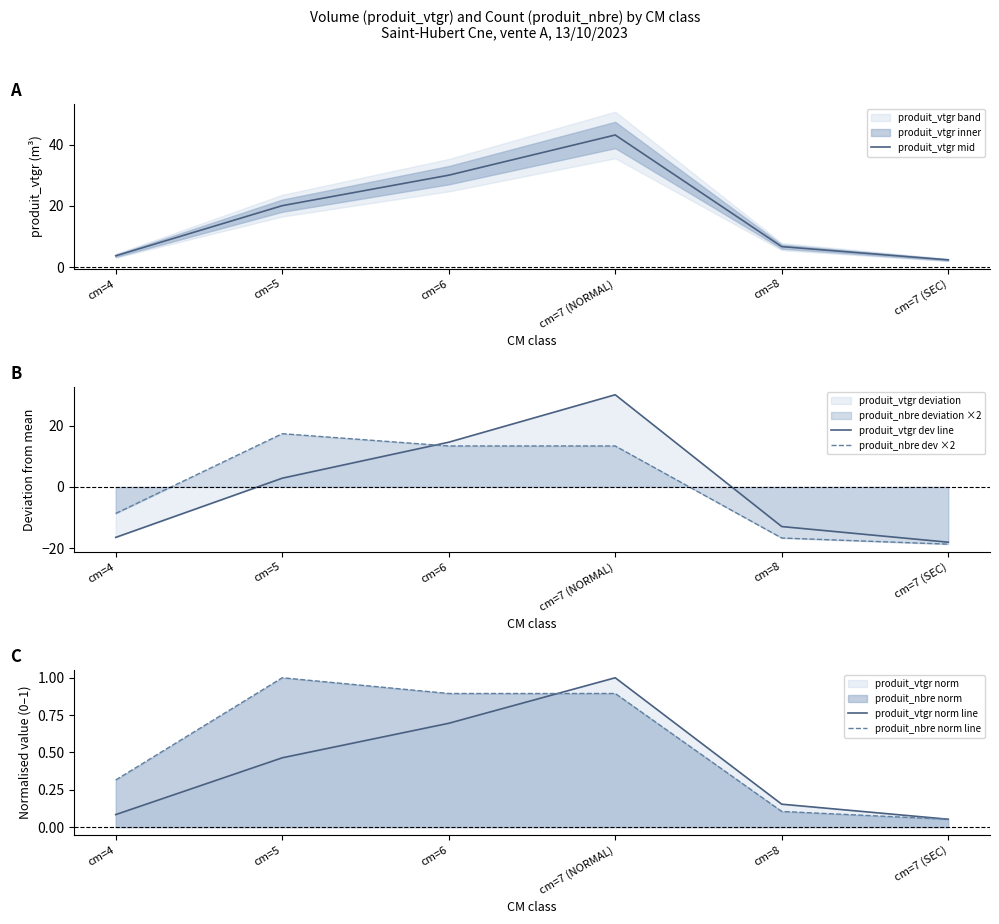

What is the sum of all produit_nbre norm line values?

3.3